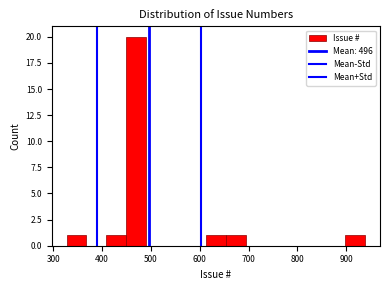

Reading left to right, transcribe this chart: for each bar, give the range it covers on the x-axis and its height. Neither the bar edges nor the heights are printed on the chart, so give them approximately, as read against the axes.

330 to 370: 1
370 to 410: 0
410 to 450: 1
450 to 490: 20
490 to 530: 0
530 to 570: 0
570 to 610: 0
610 to 650: 1
650 to 690: 1
690 to 740: 0
740 to 780: 0
780 to 820: 0
820 to 860: 0
860 to 900: 0
900 to 940: 1